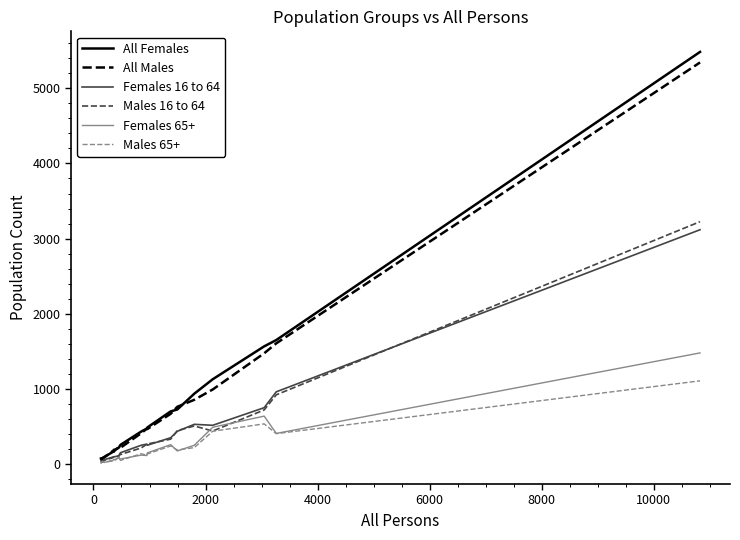

What is the lowest value of the All Males series?

53